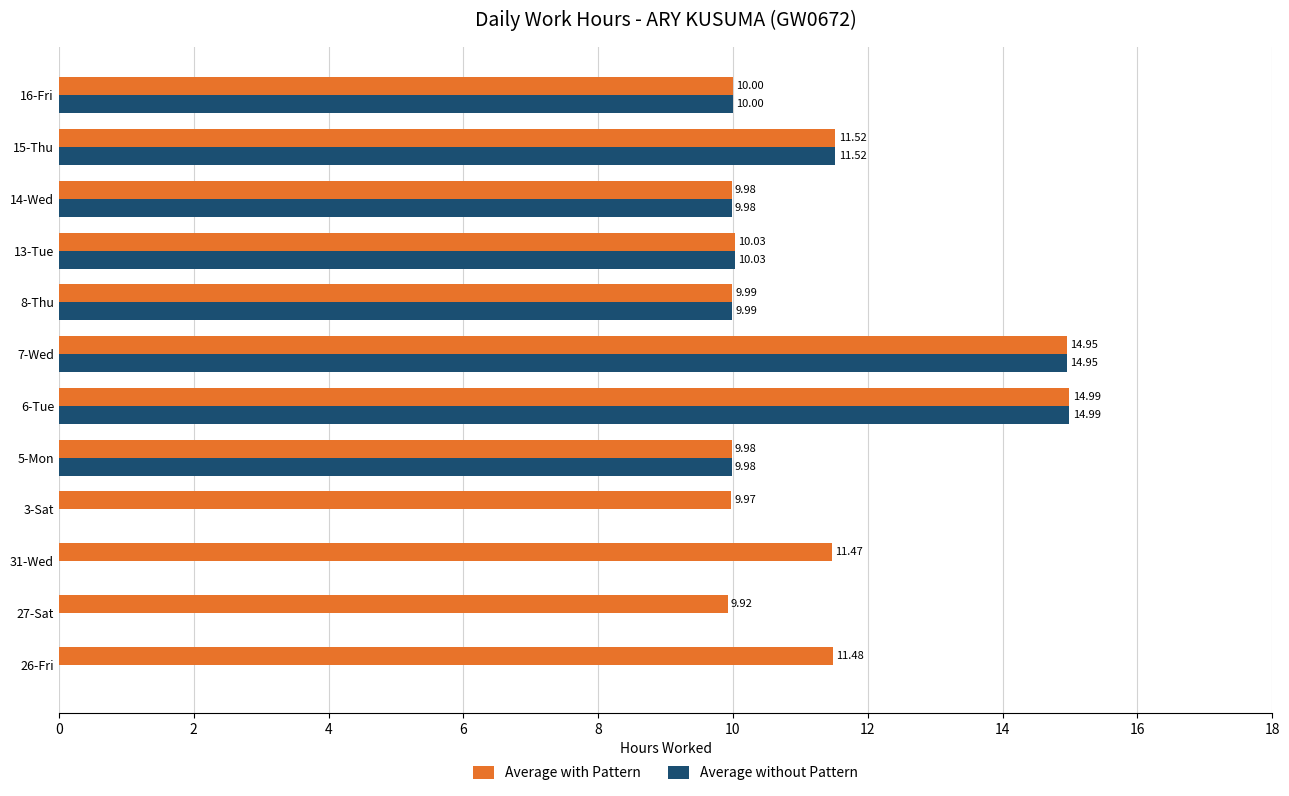

What is the total value across all series at 27-Sat?

9.9